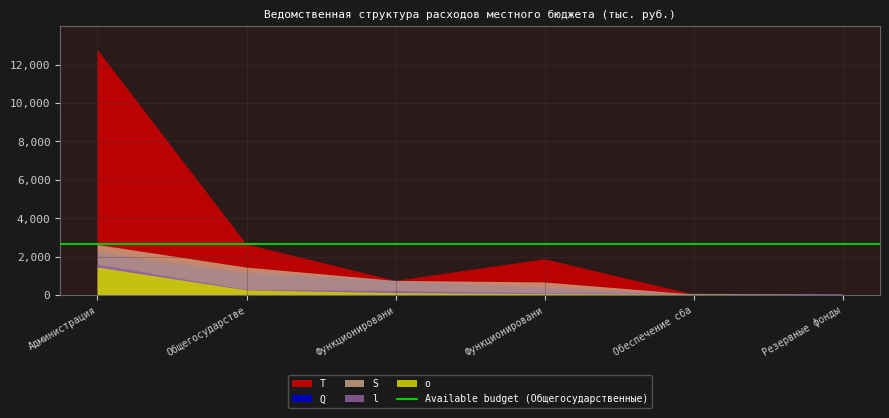

Reading left to right, what are all the values shown in this chart?

Total slots used (2021): 12778.4	2640.1	740.1	1867.0	30.0	3.0
Queued Jobs (2022): 2221.1	1169.3	740.1	396.2	30.0	3.0
Slots used in member.q (2023): 2610.7	1431.6	740.1	658.5	30.0	3.0
long.q: 1594.5	272.5	219.6	94.0	66.0	52.8
ondemand.q: 1434.5	246.1	100.0	50.0	30.0	3.0